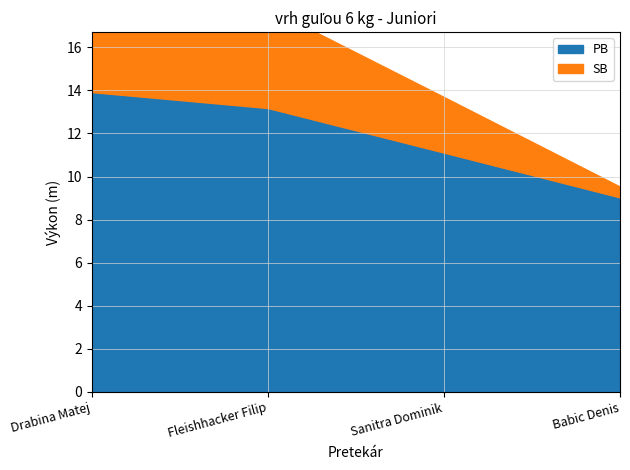

What position from the right is Fleishhacker Filip?

3